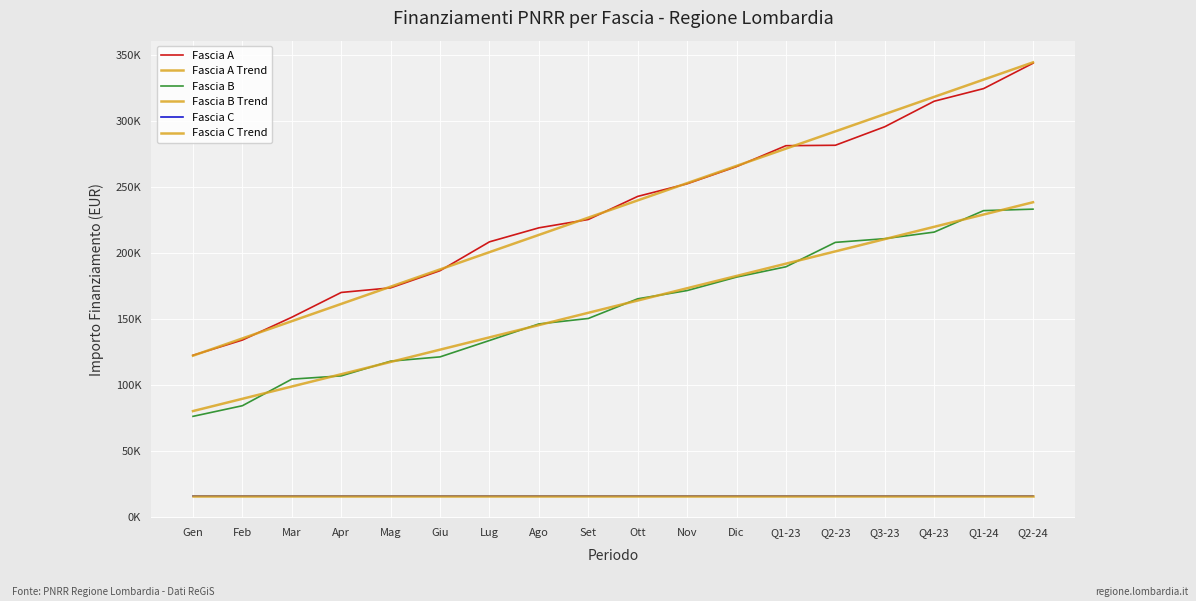

Which has a higher value, Q2-23 or Lug?

Q2-23